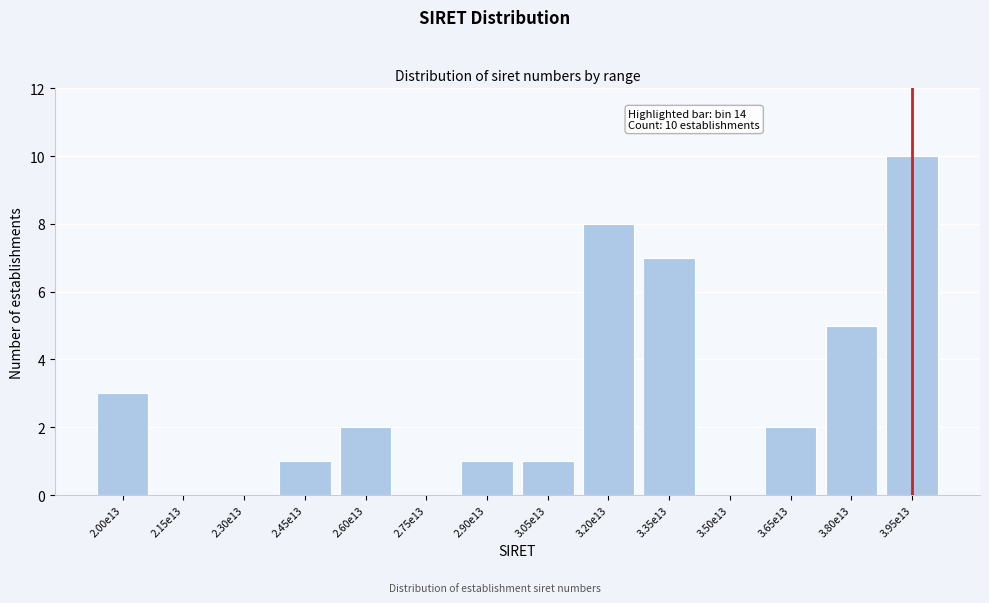

Reading left to right, list all the values displayed in this chart.

2.00e13=3	2.15e13=0	2.30e13=0	2.45e13=1	2.60e13=2	2.75e13=0	2.90e13=1	3.05e13=1	3.20e13=8	3.35e13=7	3.50e13=0	3.65e13=2	3.80e13=5	3.95e13=10